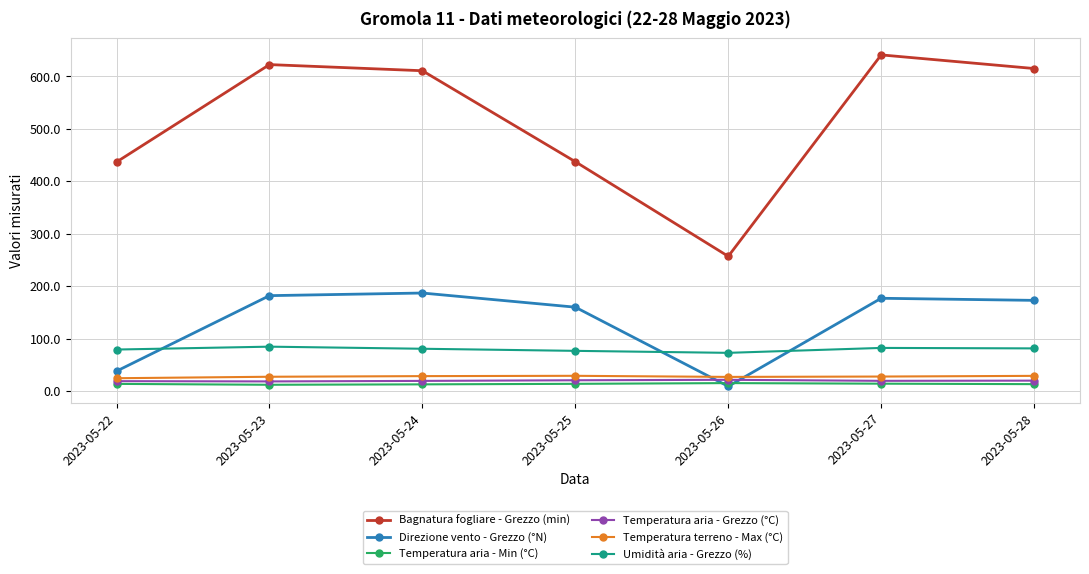

True or false: Direzione vento - Grezzo (°N) has more than 0 interior local peaks.

True